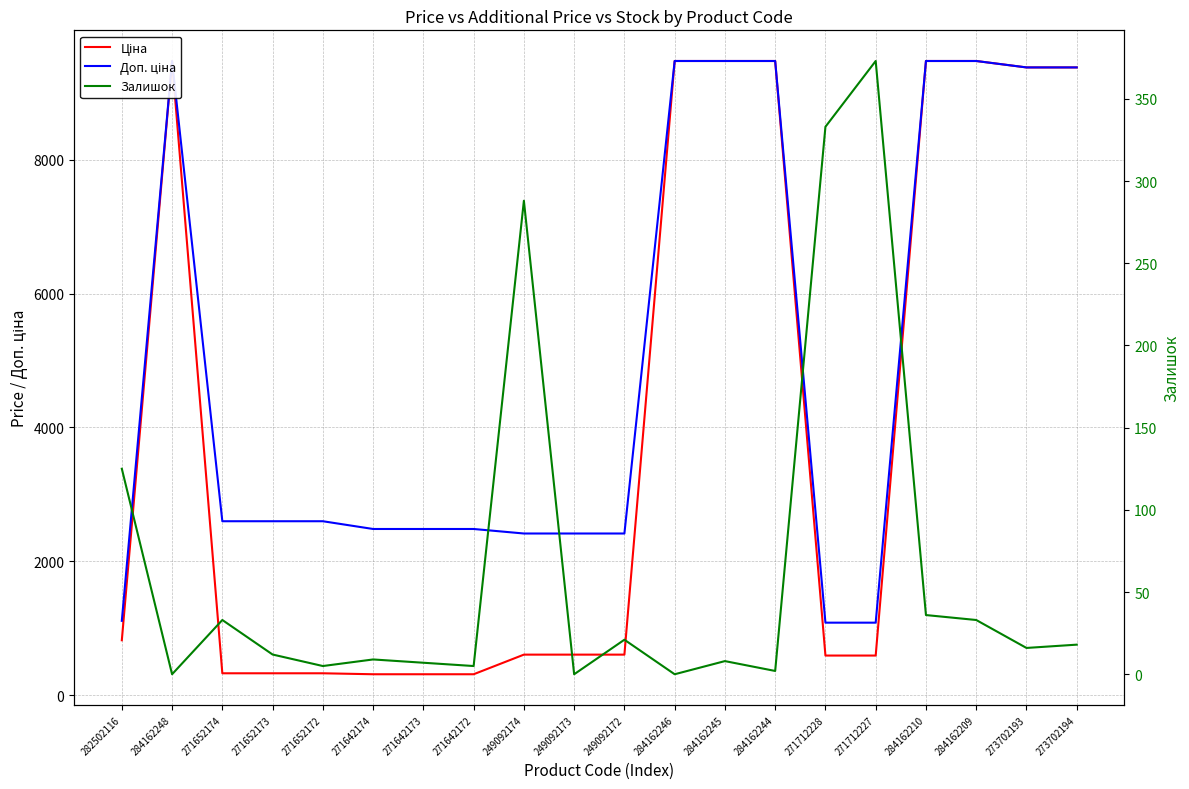

What is the difference between the maximum and minimum values in the Доп. ціна series?

8398.4